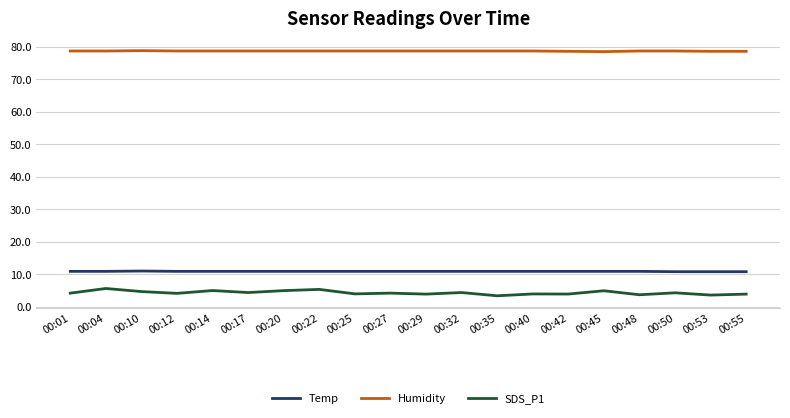

True or false: Temp and SDS_P1 intersect in this chart.

False